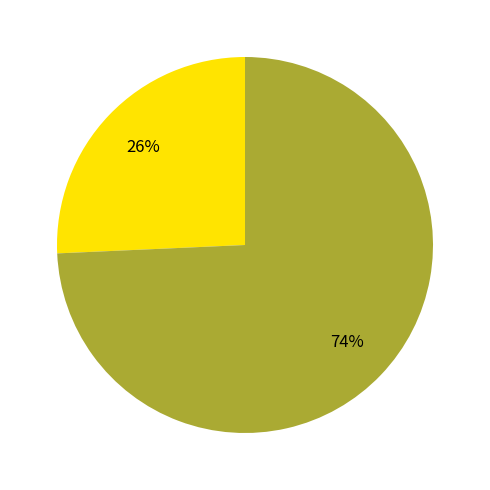

To the nearest percent, what is the average slice percentage?

50%